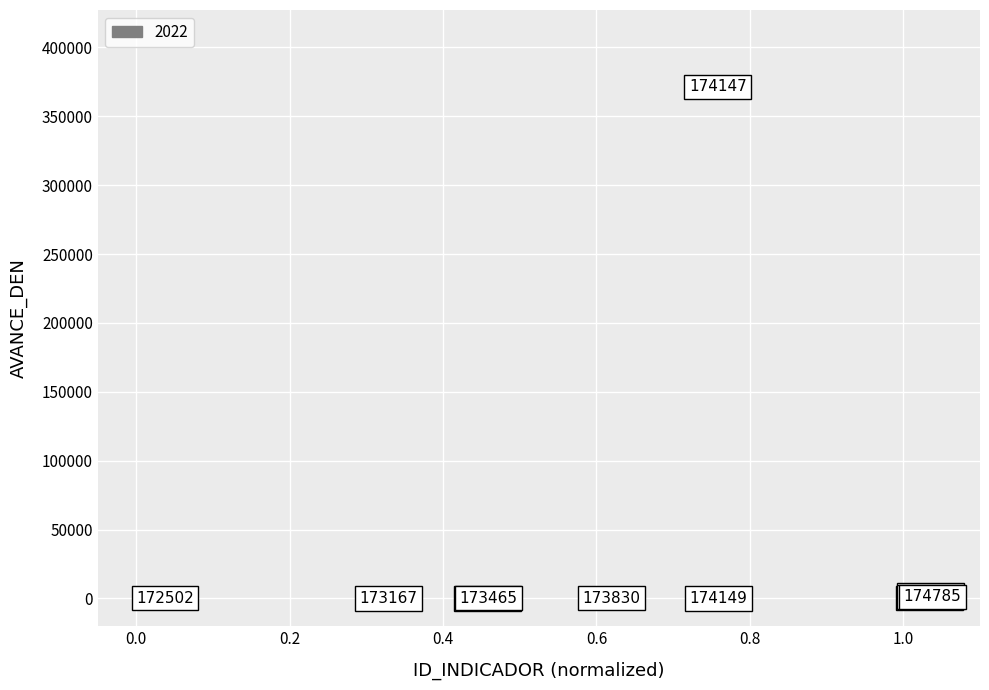

What Y value in the scatter plot is closest to 185749?

2230